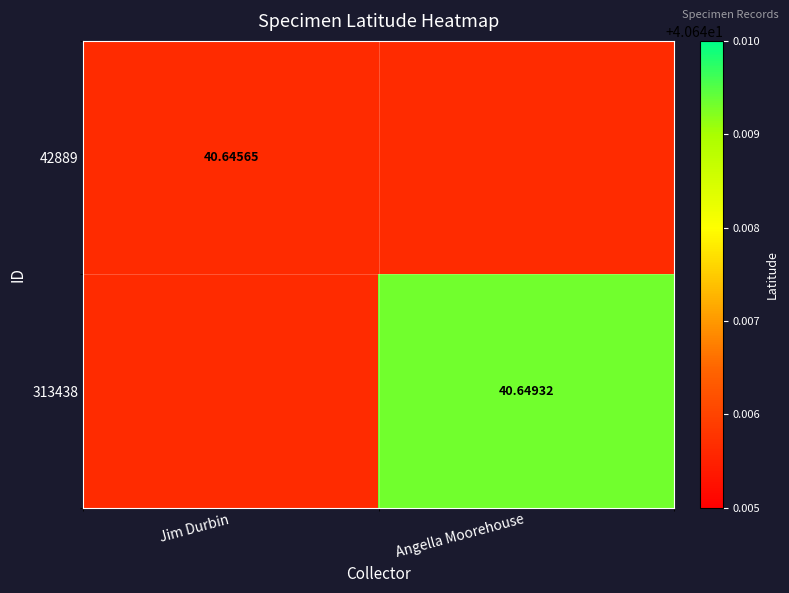

Is the value of 313438 at Angella Moorehouse greater than the value of 42889 at Jim Durbin?

Yes